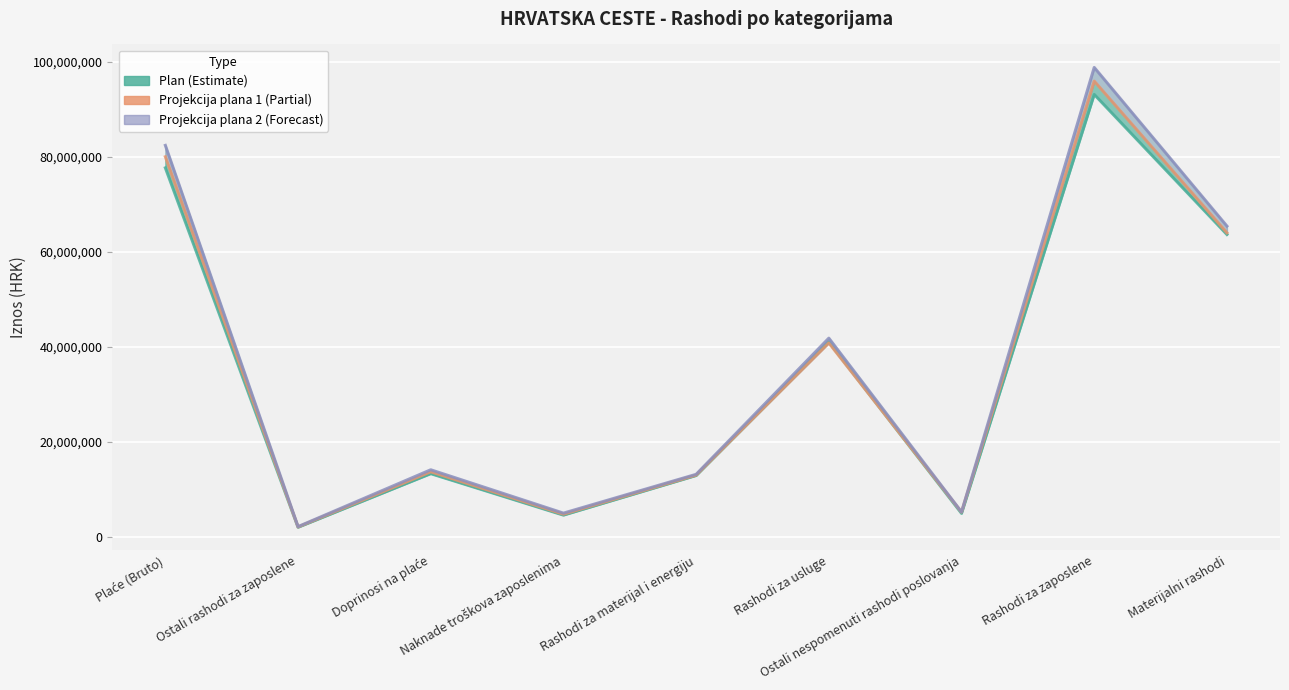

What is the average value of the Plan series?

34856222